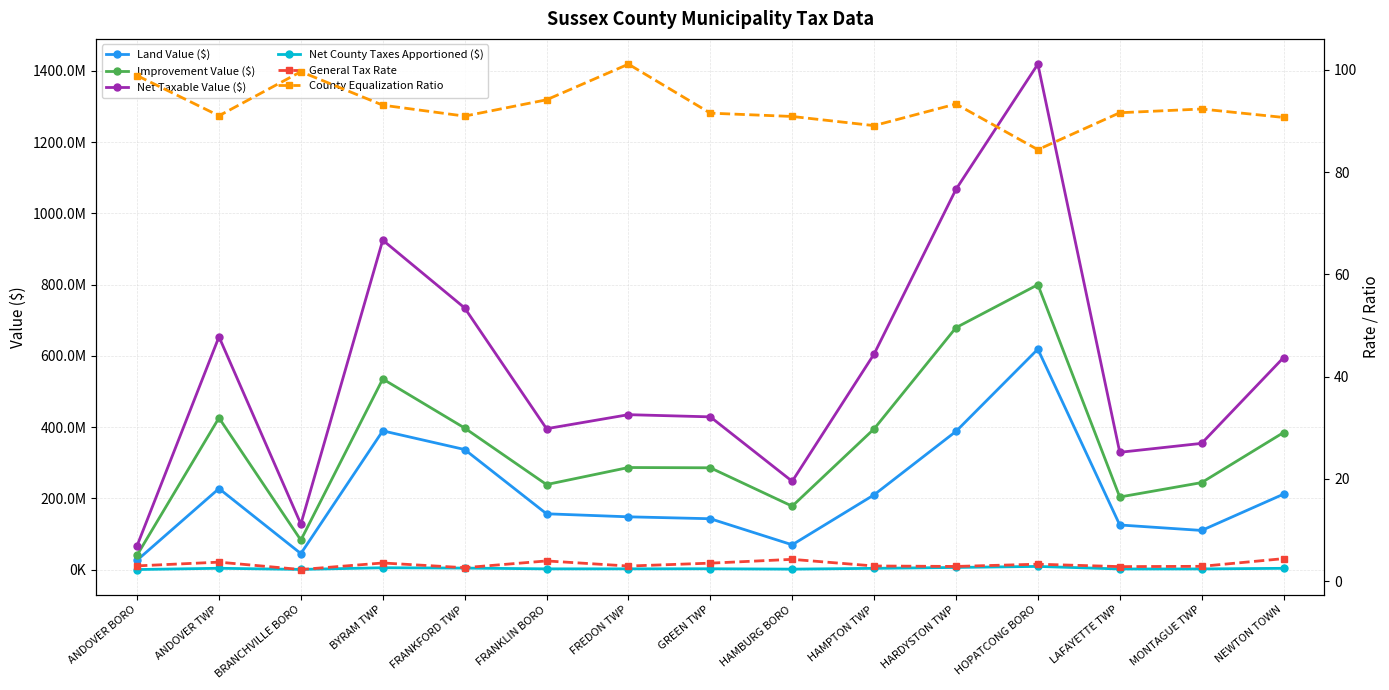

In Net County Taxes Apportioned ($), how many points are lower than both neighbors (excluding endpoints)?

4